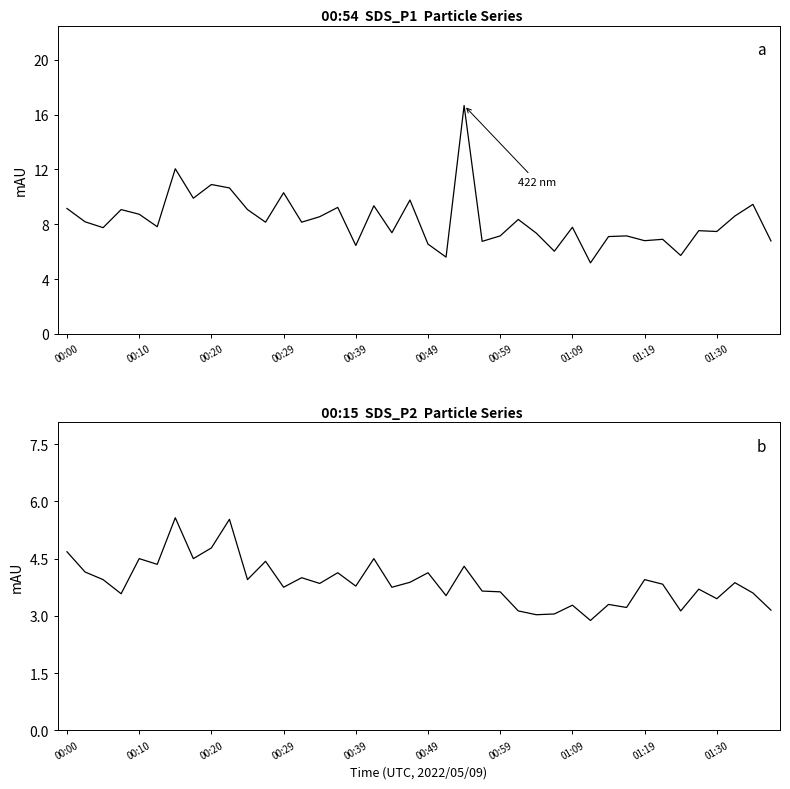

At which label does SDS_P2 first exceed 3?

00:00